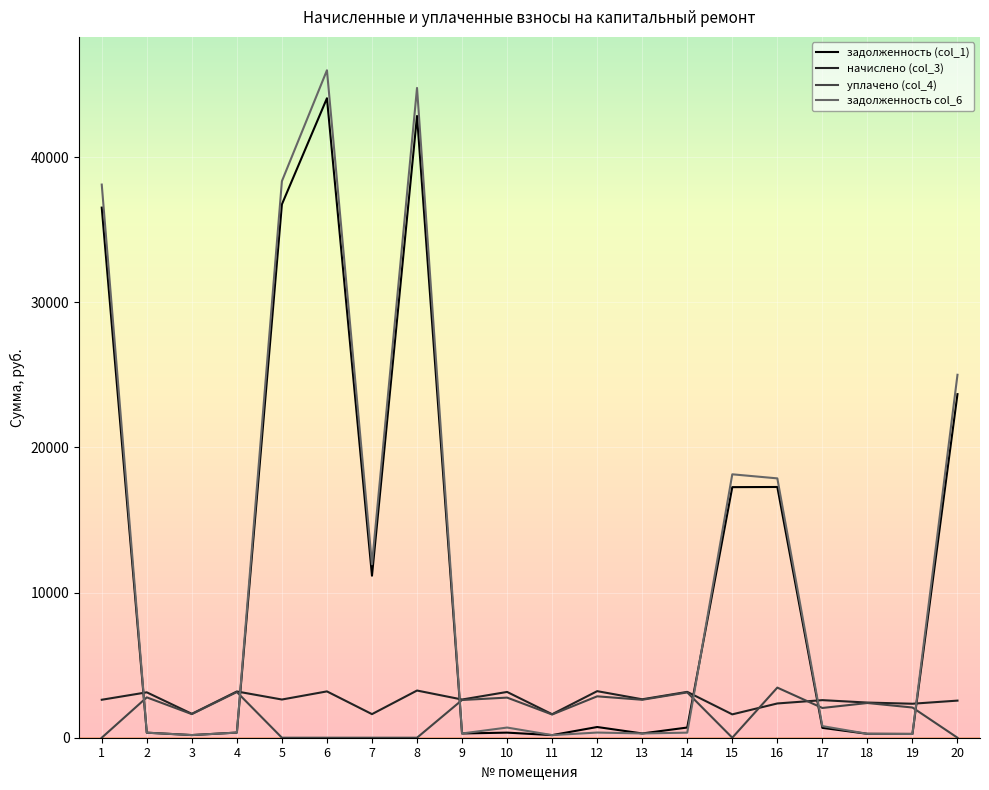

What is the highest value of the начислено (col_3) series?

3250.7